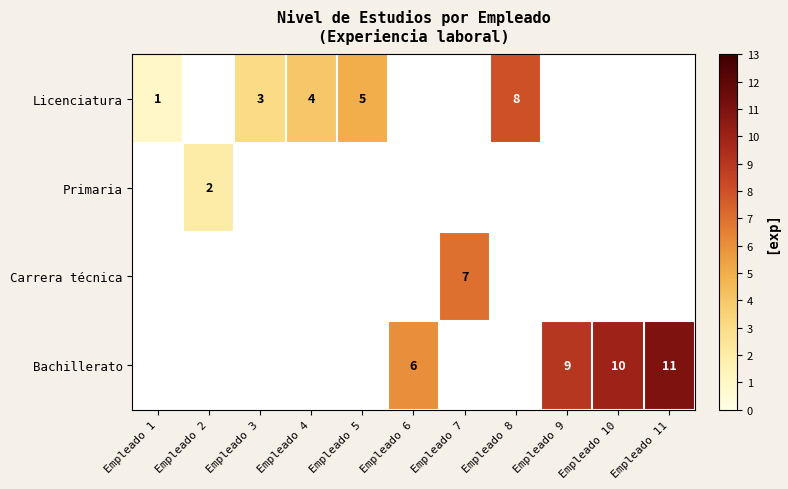

What is the maximum value shown in the chart?

11